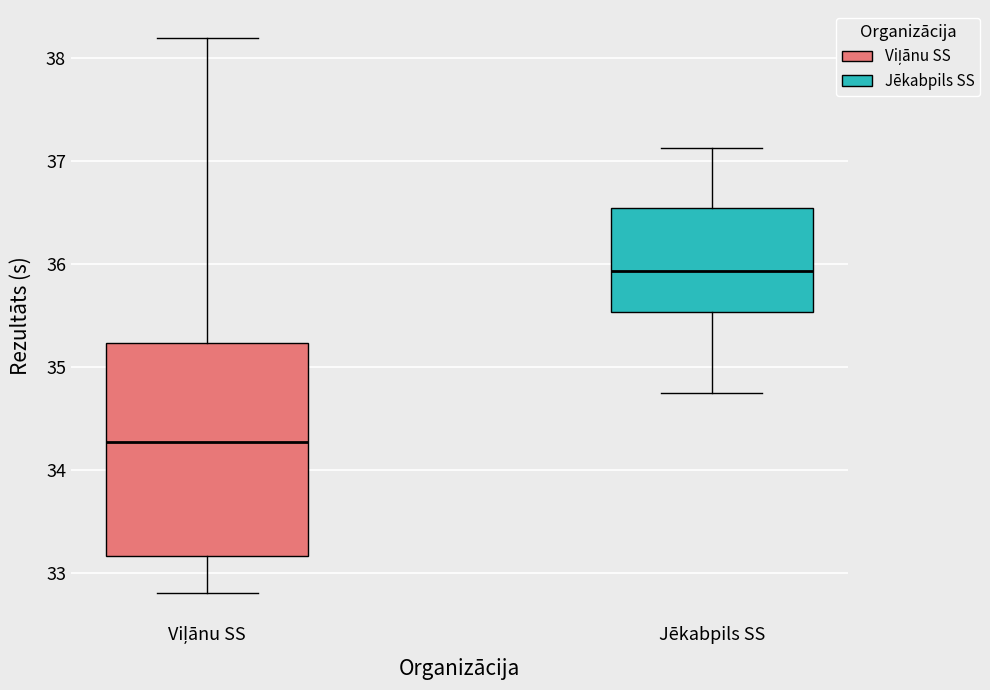

Which box's median line is the highest?

Jēkabpils SS